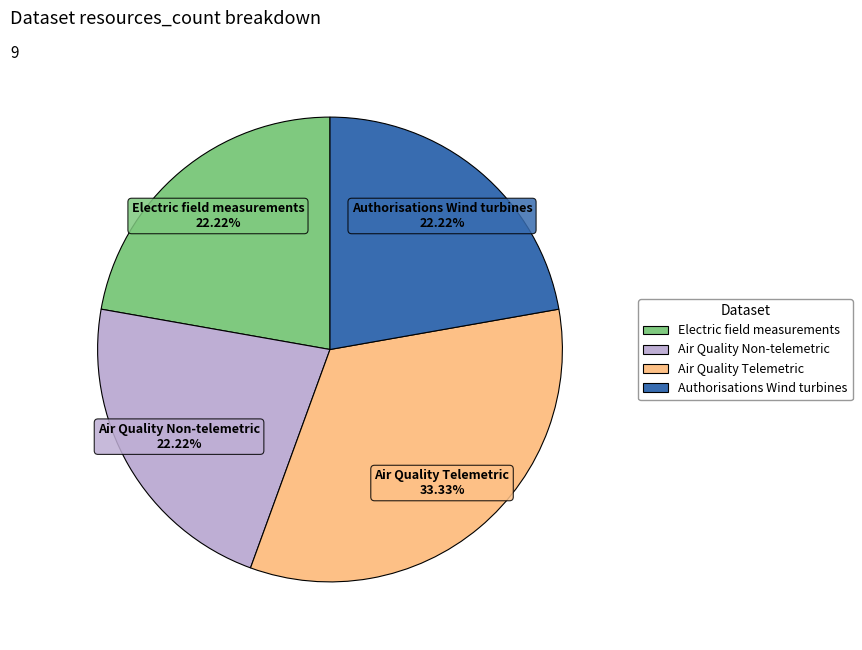

Does Authorisations Wind turbines represent more than half of the total?

No